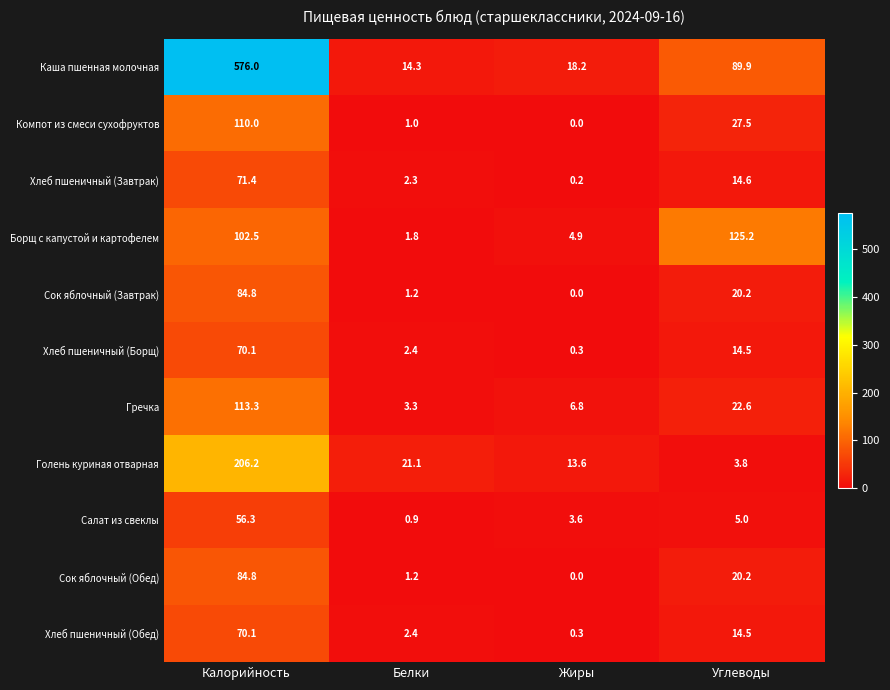

Which label corresponds to the largest value in the chart?

Калорийность